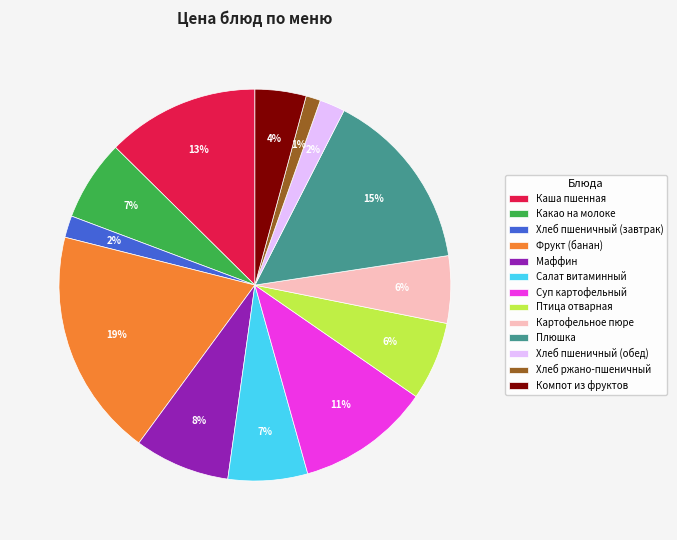

Is the sum of Каша пшенная and Хлеб пшеничный (обед) greater than half?

No